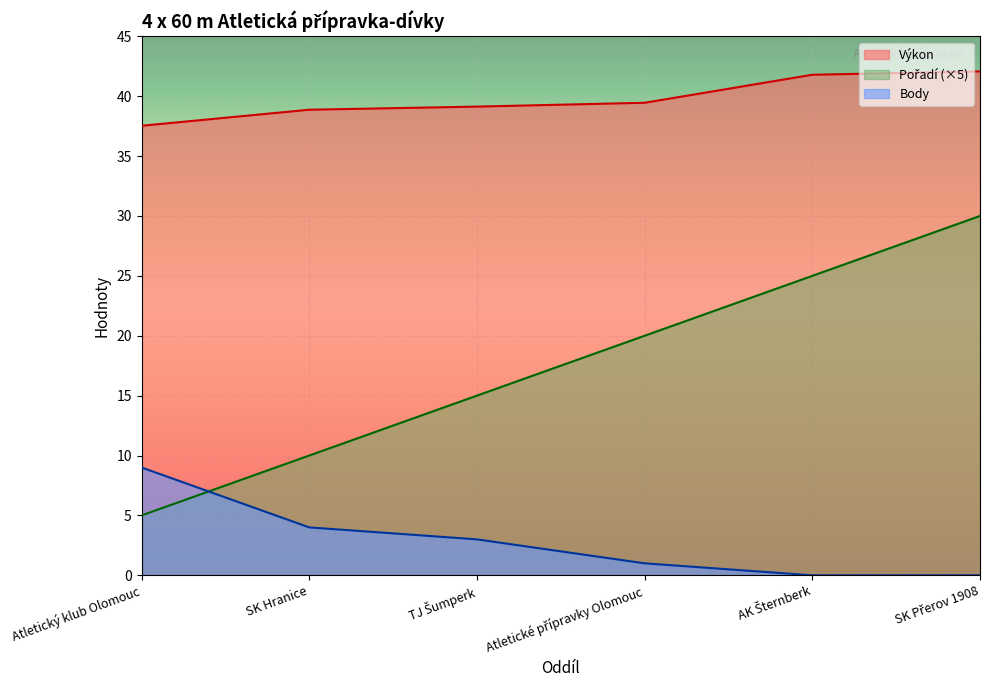

What is the total value across all series at TJ Šumperk?

57.1